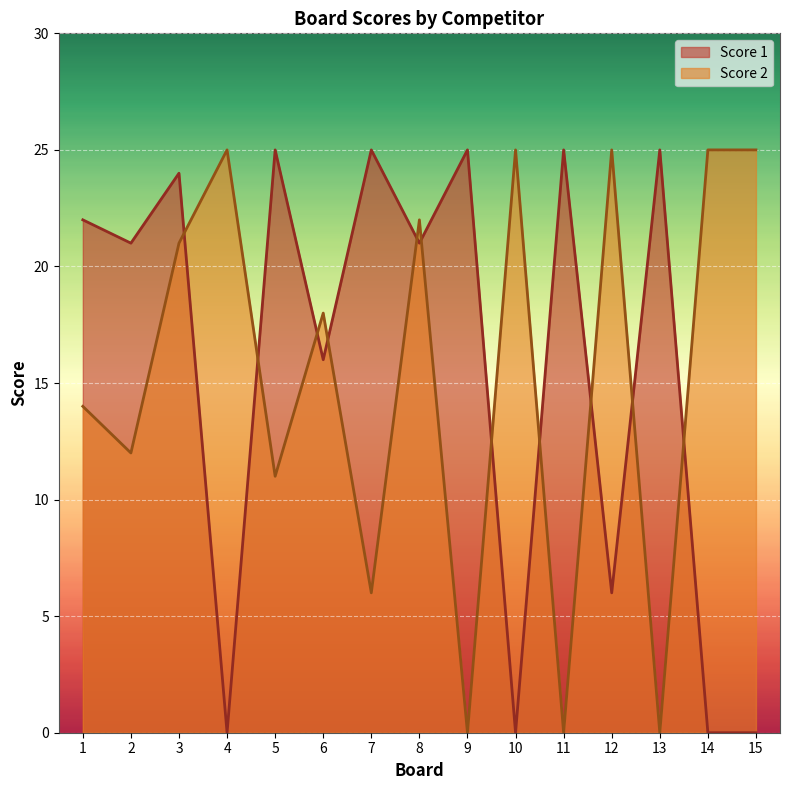

Reading left to right, transcribe all the data shown in this chart.

Score 2: 14	12	21	25	11	18	6	22	0	25	0	25	0	25	25
Score 1: 22	21	24	0	25	16	25	21	25	0	25	6	25	0	0